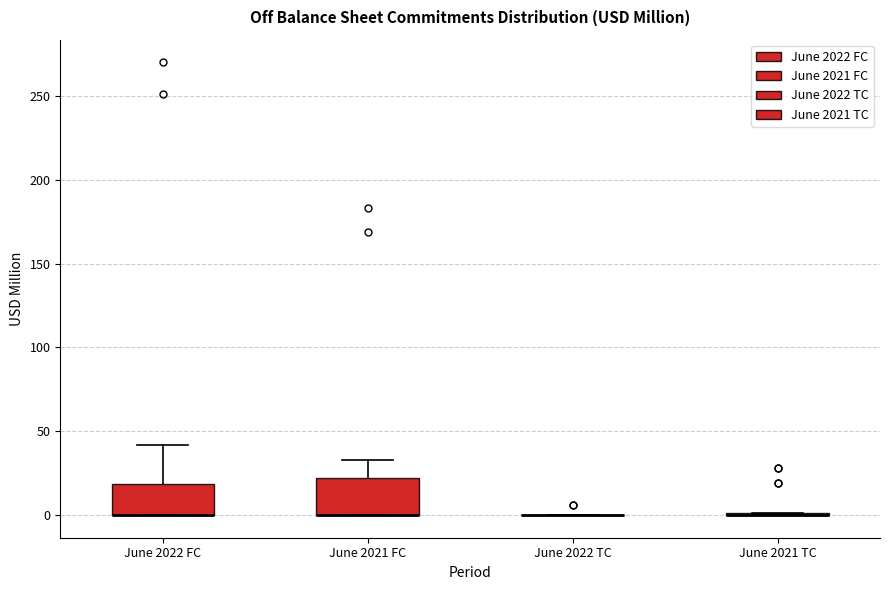

Reading left to right, read every box against the y-axis: the position of its median line, the range the box covers, and the ends of its whiskers. The values are not printed on the chart, so give them approximately, as read against the axis.

June 2022 FC: median 0 (drawn on the box's lower edge), box 0 to 20, whiskers 0 to 40
June 2021 FC: median 0 (drawn on the box's lower edge), box 0 to 20, whiskers 0 to 35
June 2022 TC: box collapsed to a line at 0, whiskers 0 to 0
June 2021 TC: box collapsed to a line at 0, whiskers 0 to 0